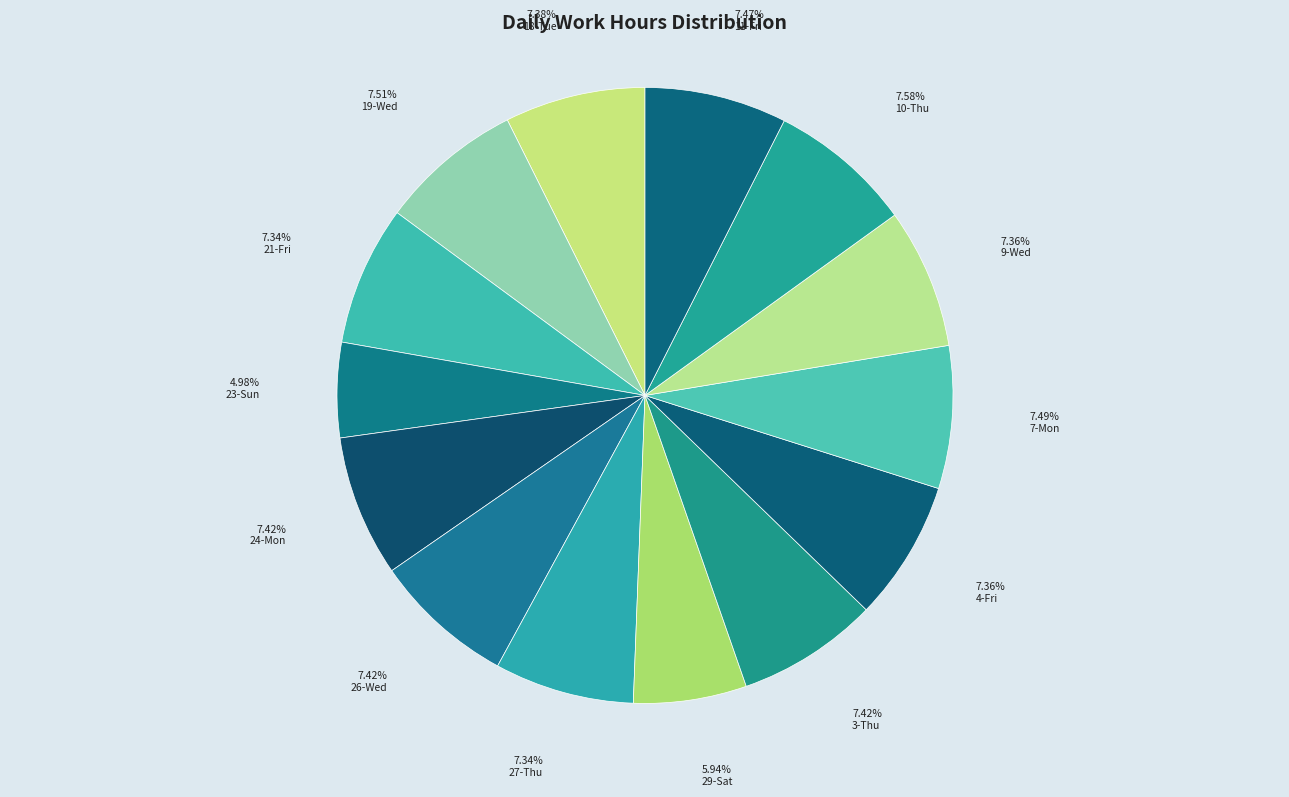

How many slices are in this pie chart?

14